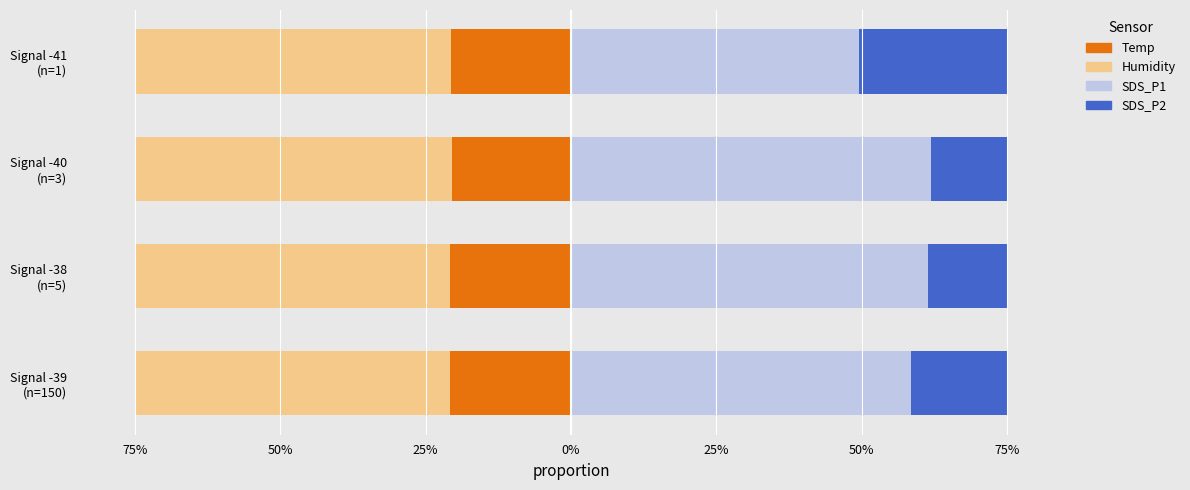

What is the average value of the Humidity series?

-0.5